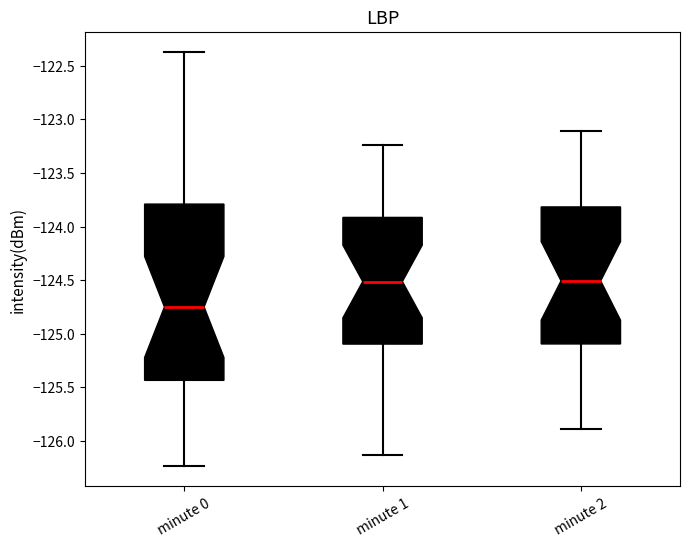

Reading left to right, transcribe this box plot: for each box, give where its median line is, the range the box spans, and where its two whiskers end, as read against the y-axis. The values are not printed on the chart, so give them approximately, as read against the axis.

minute 0: median -124.75, box -125.45 to -123.80, whiskers -126.25 to -122.40
minute 1: median -124.50, box -125.10 to -123.90, whiskers -126.15 to -123.25
minute 2: median -124.50, box -125.10 to -123.80, whiskers -125.90 to -123.10